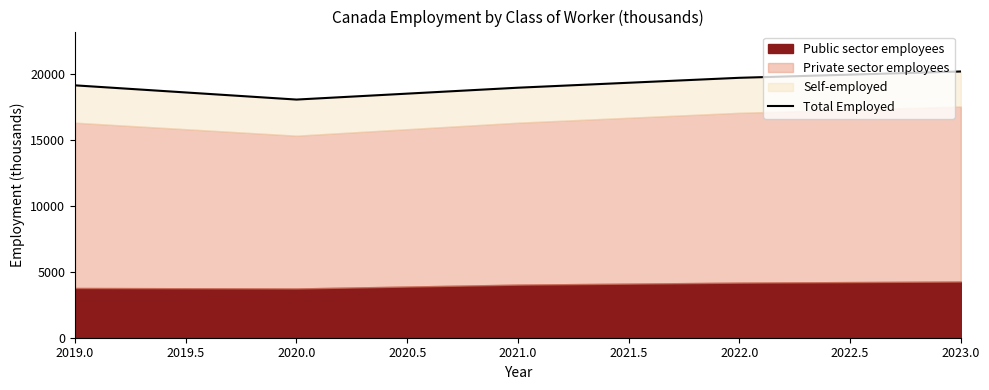

Reading left to right, extract all data points from this chart.

19121.2	18043.8	18942.2	19692.9	20171.0